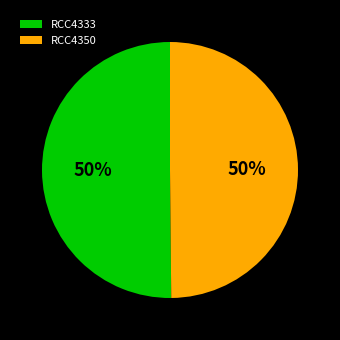

Combined, do RCC4333 and RCC4350 account for over 50%?

Yes